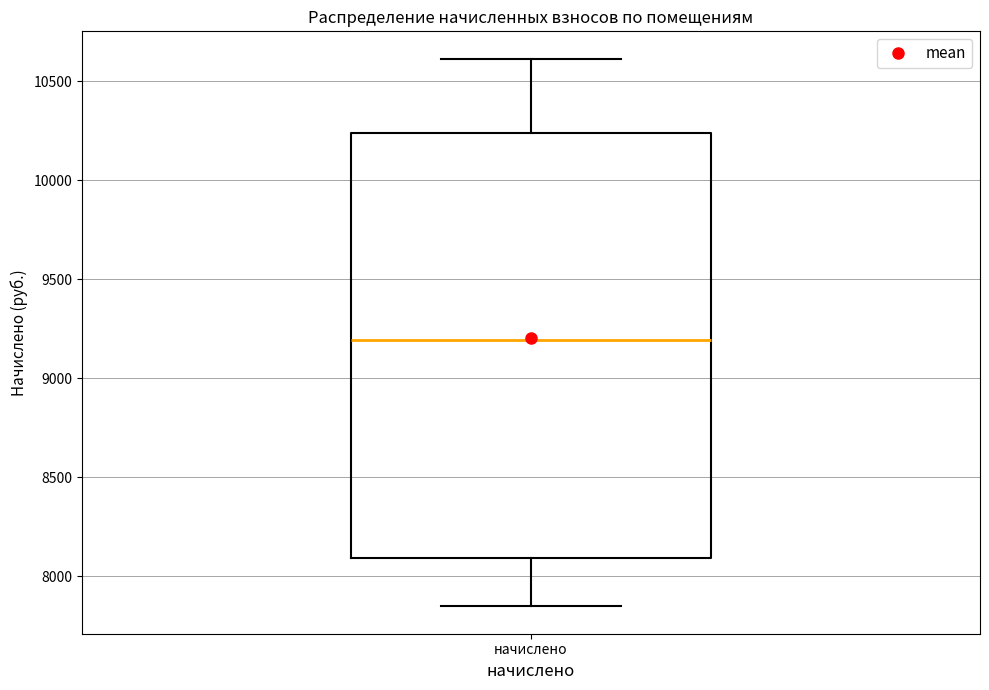

Transcribe this box plot: give where the median line is, the range the box spans, and where the two whiskers end, as read against the y-axis. The values are not printed on the chart, so give them approximately, as read against the axis.

median 9200, box 8100 to 10250, whiskers 7850 to 10600